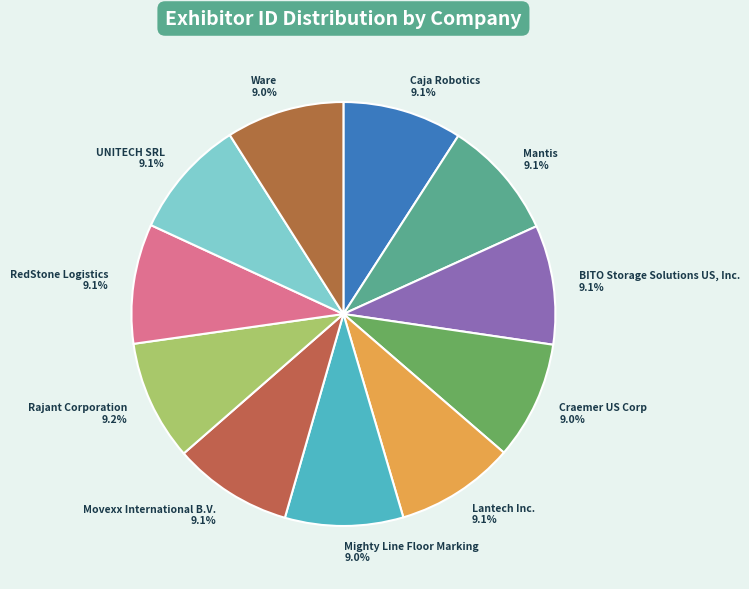

Approximately how many times larger is the value at Mantis compared to Ware?

1.0